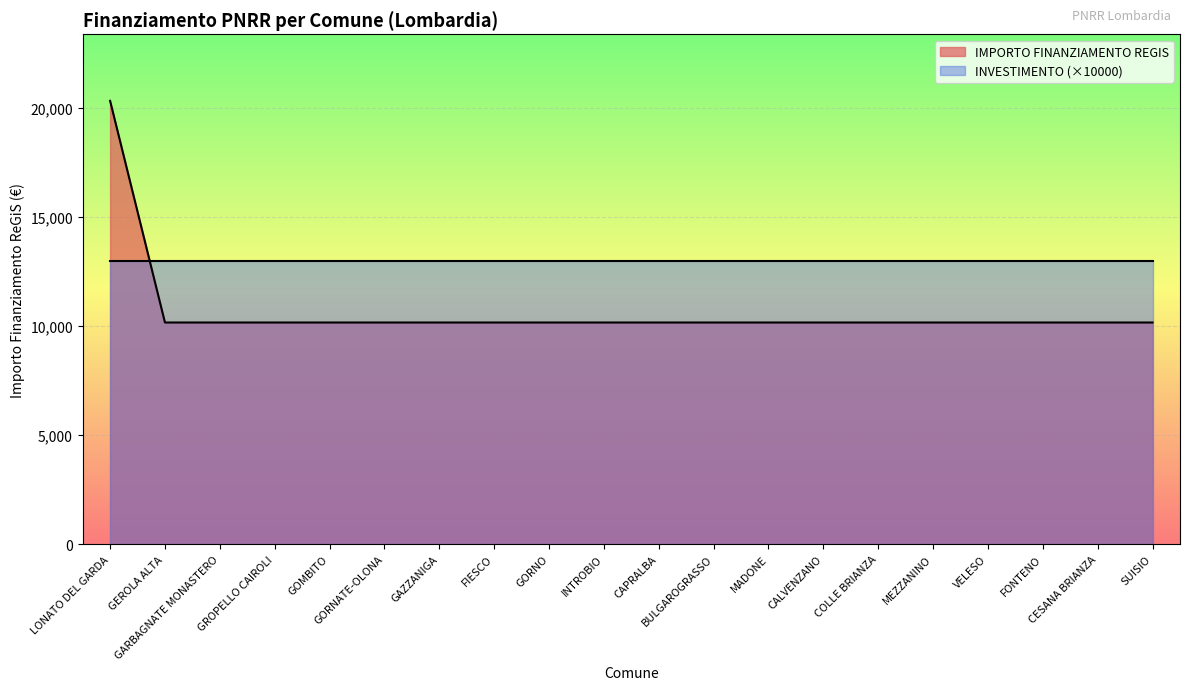

The value at LONATO DEL GARDA is 12813. True or false?

False